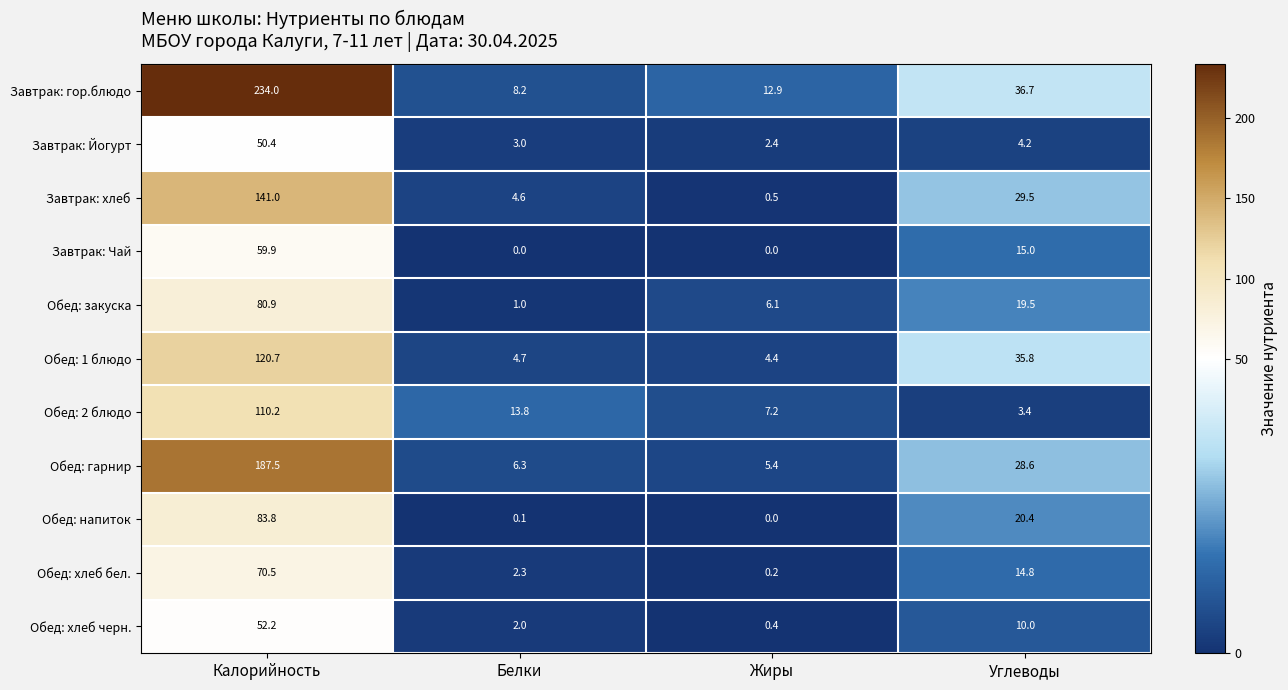

What is the sum of all Обед: 2 блюдо values?

134.6